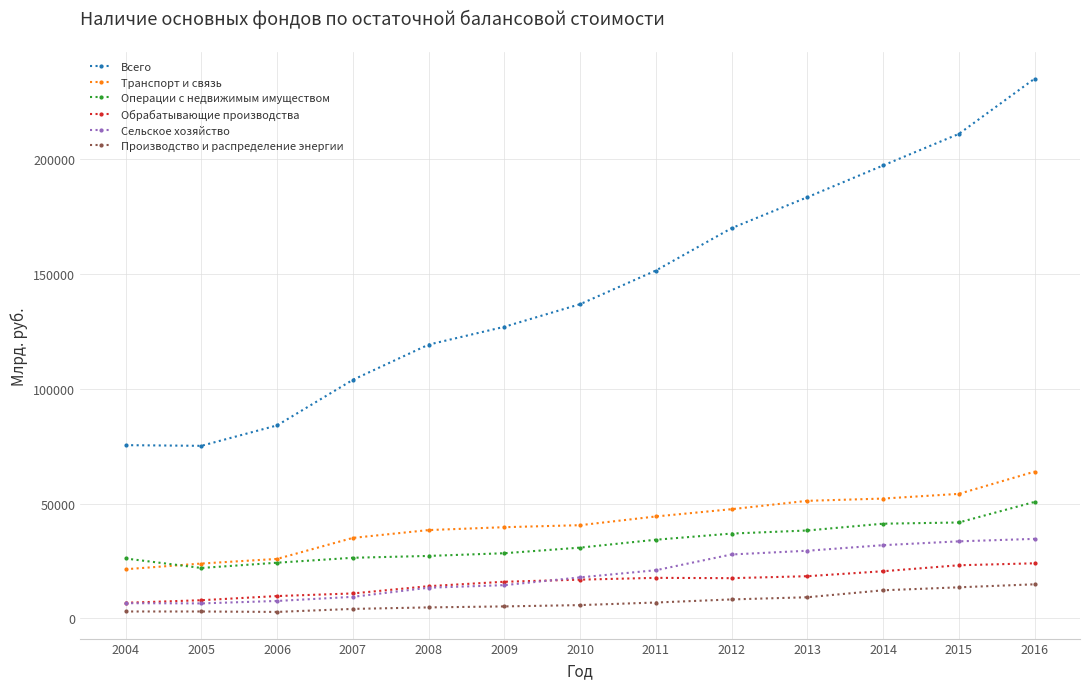

What is the value of the Обрабатывающие производства point at the 6th from the left?

15923